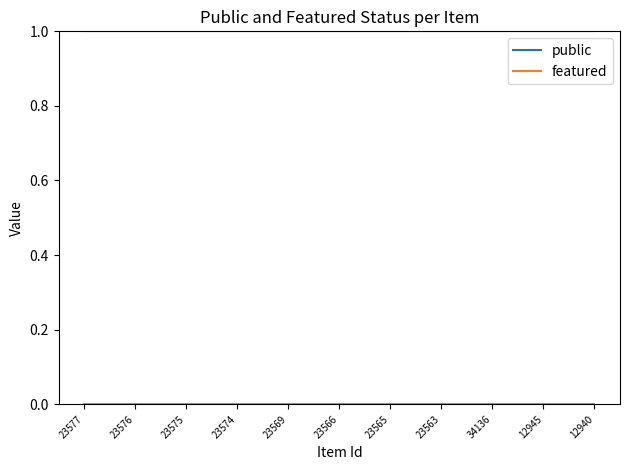

Does the chart display data point markers on the line(s)?

No